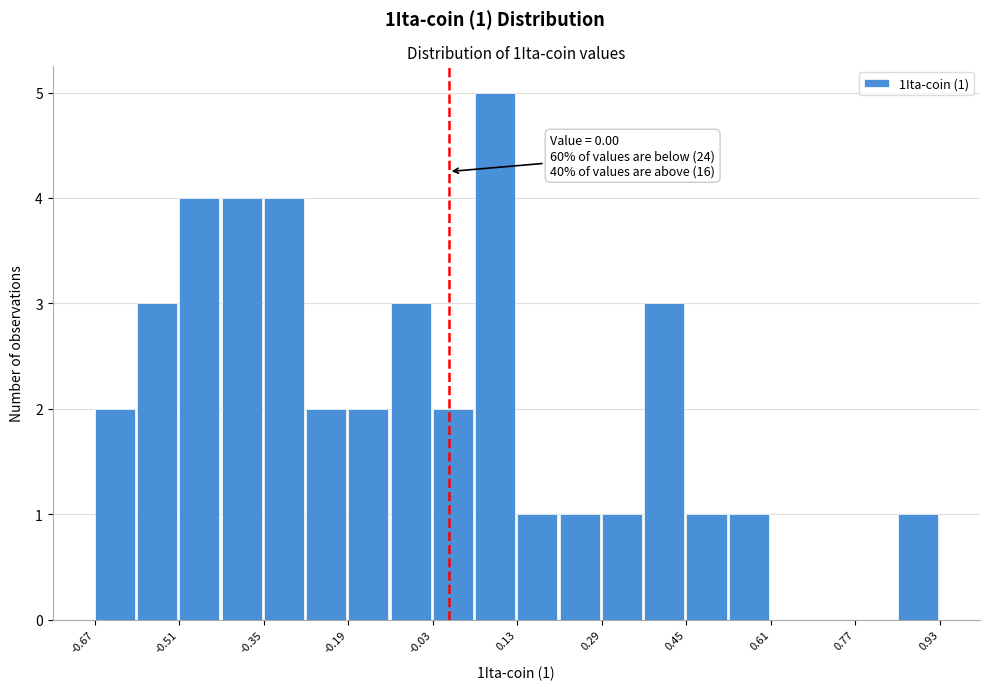

Read against the x-axis, roughly where is the centre of the tallest bar?

0.08